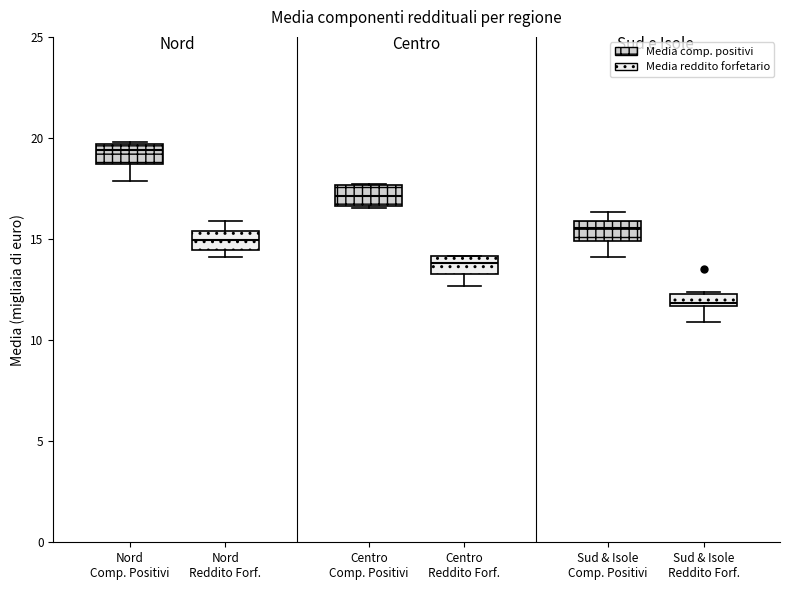

Which box has the highest median line?

Nord Comp. Positivi